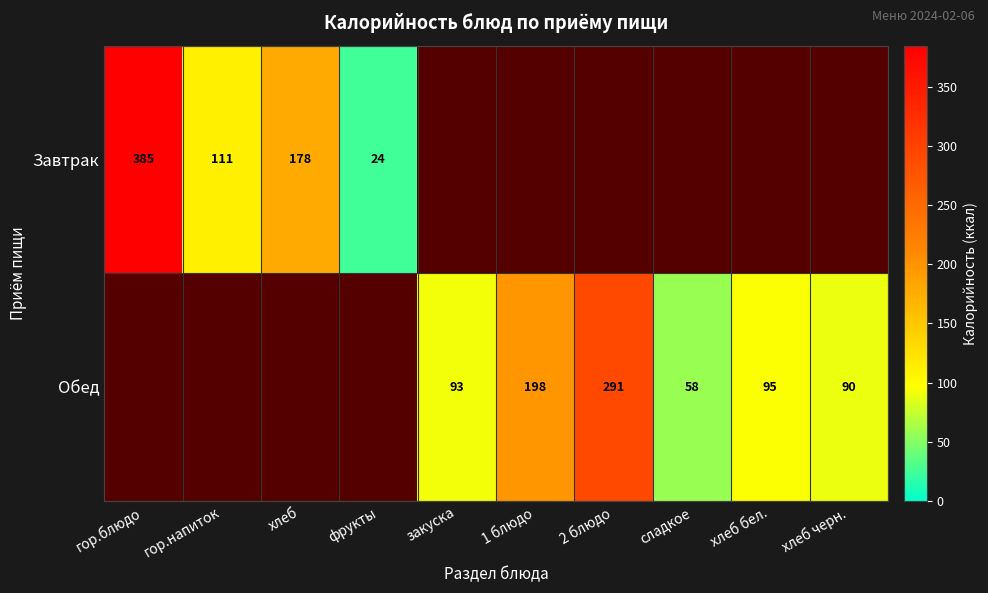

Rank the series by their maximum value, from highest to lowest.

Завтрак, Обед